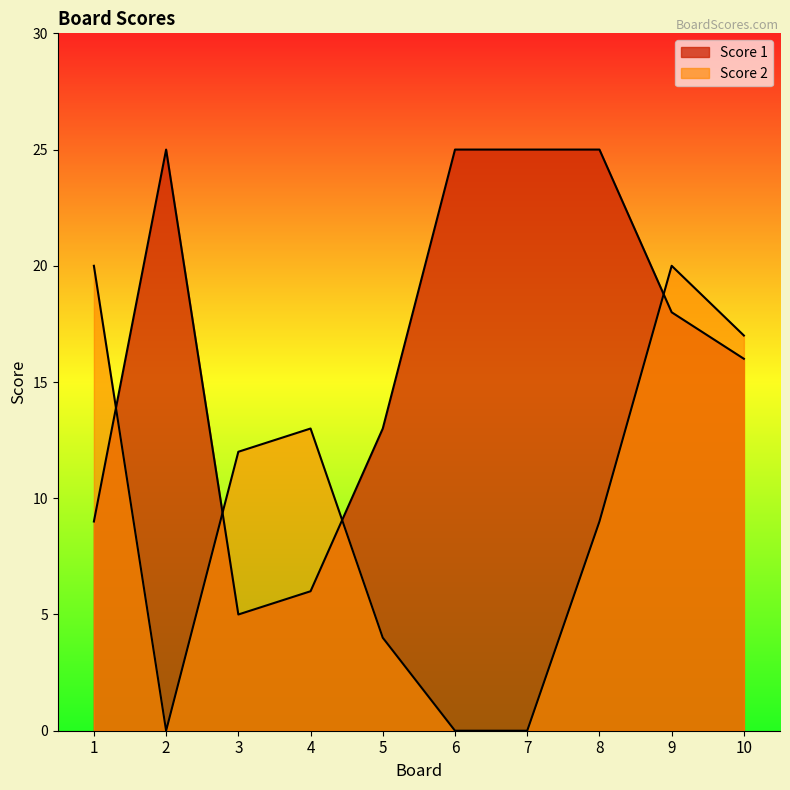

How many distinct data groups are displayed?

2